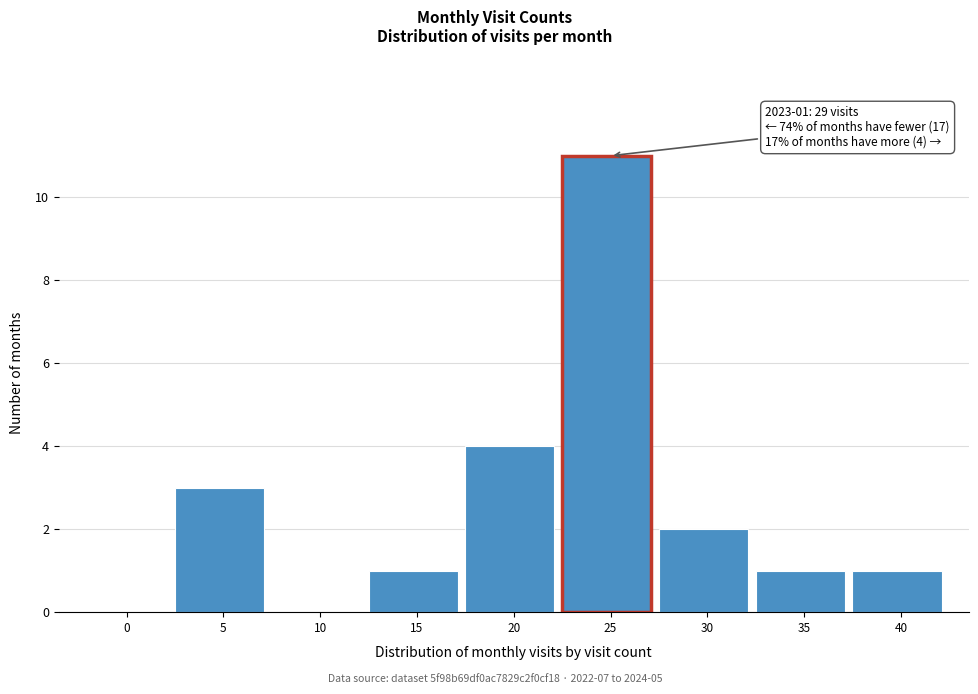

Reading left to right, what are all the values shown in this chart?

0=0	5=3	10=0	15=1	20=4	25=11	30=2	35=1	40=1